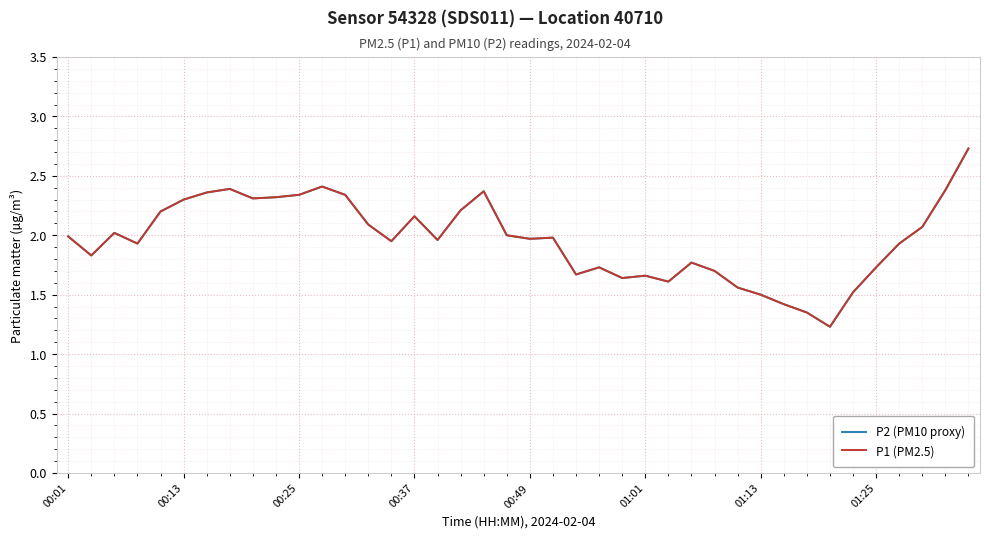

Does the chart have visible grid lines?

Yes